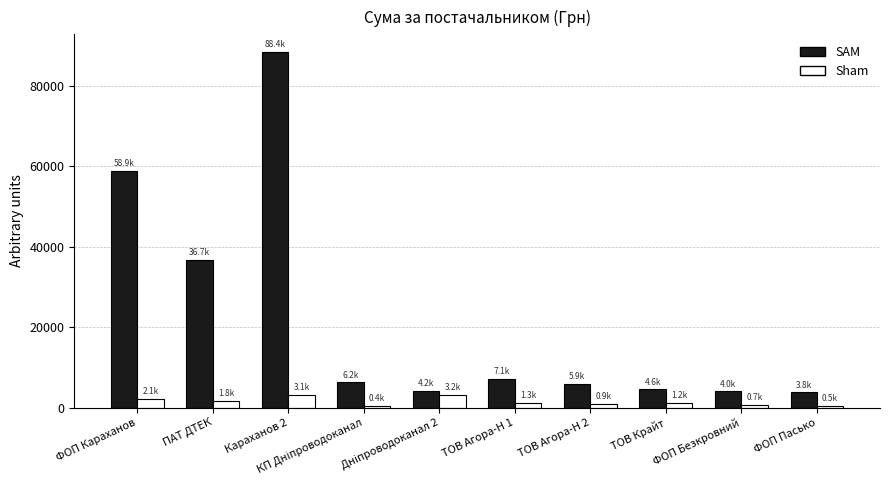

What is the label of the 3rd bar from the left?

Караханов 2